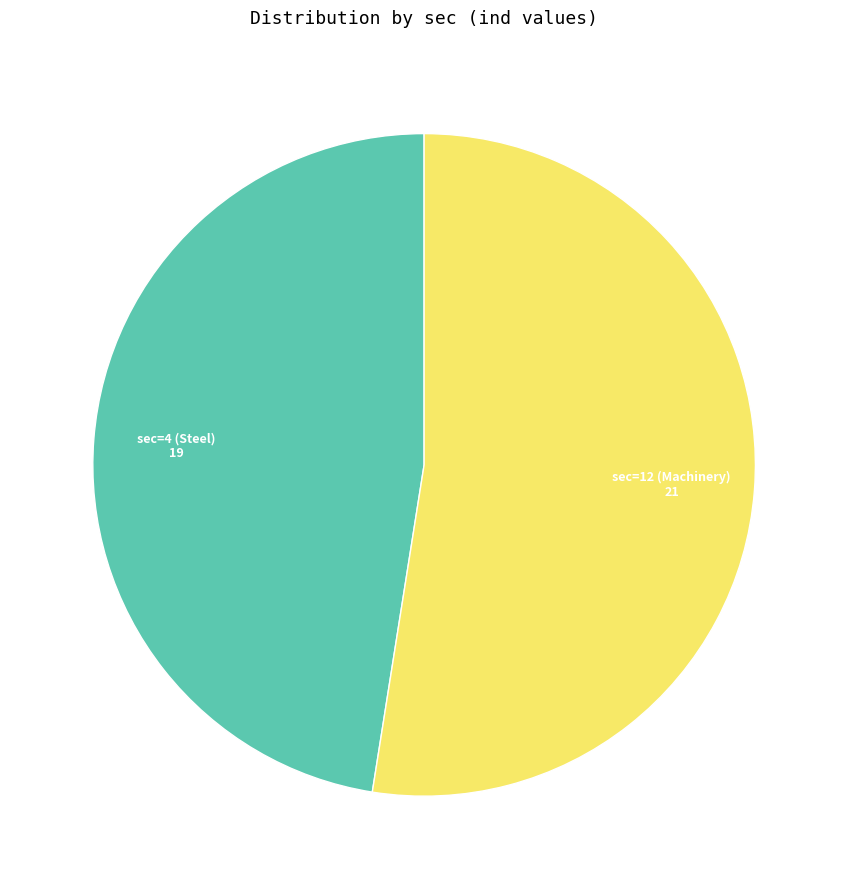

Does any single category account for the majority?

Yes